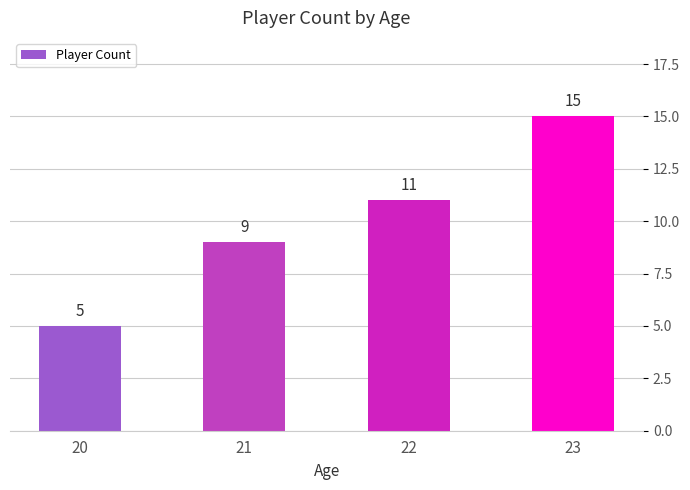

True or false: the data shows 3 at 23.

False